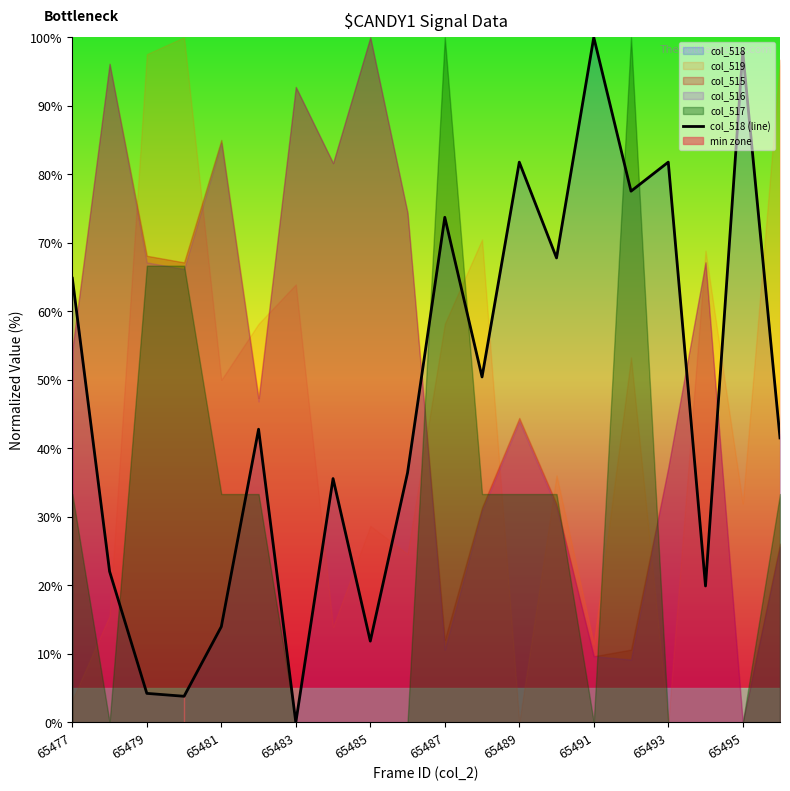

How many lines are shown in the chart?

1